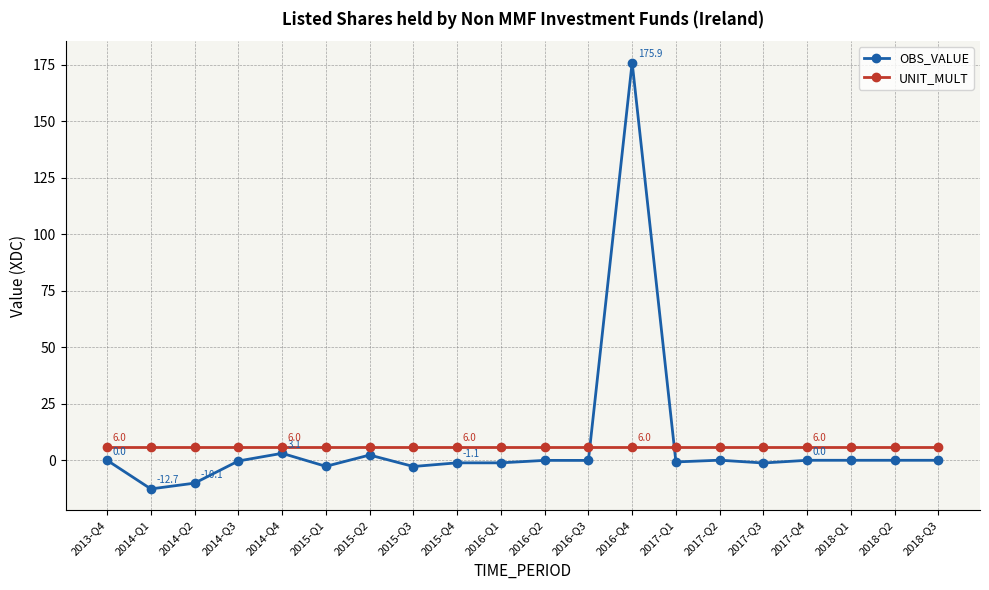

What position from the left is 2014-Q3?

4